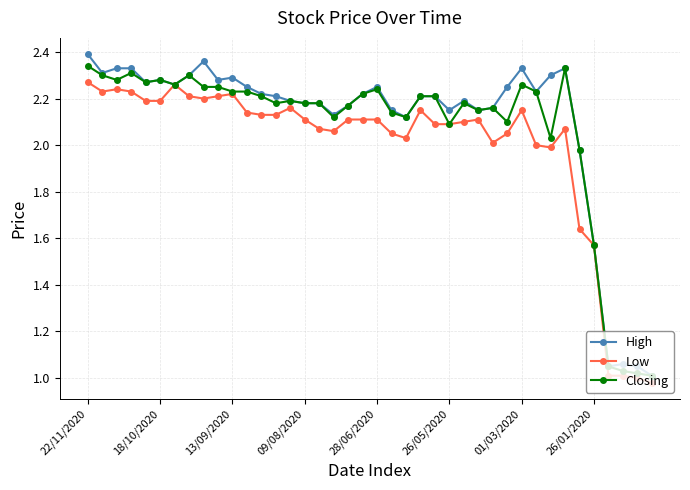

True or false: Low has more than 2 points higher than both neighbors.

True